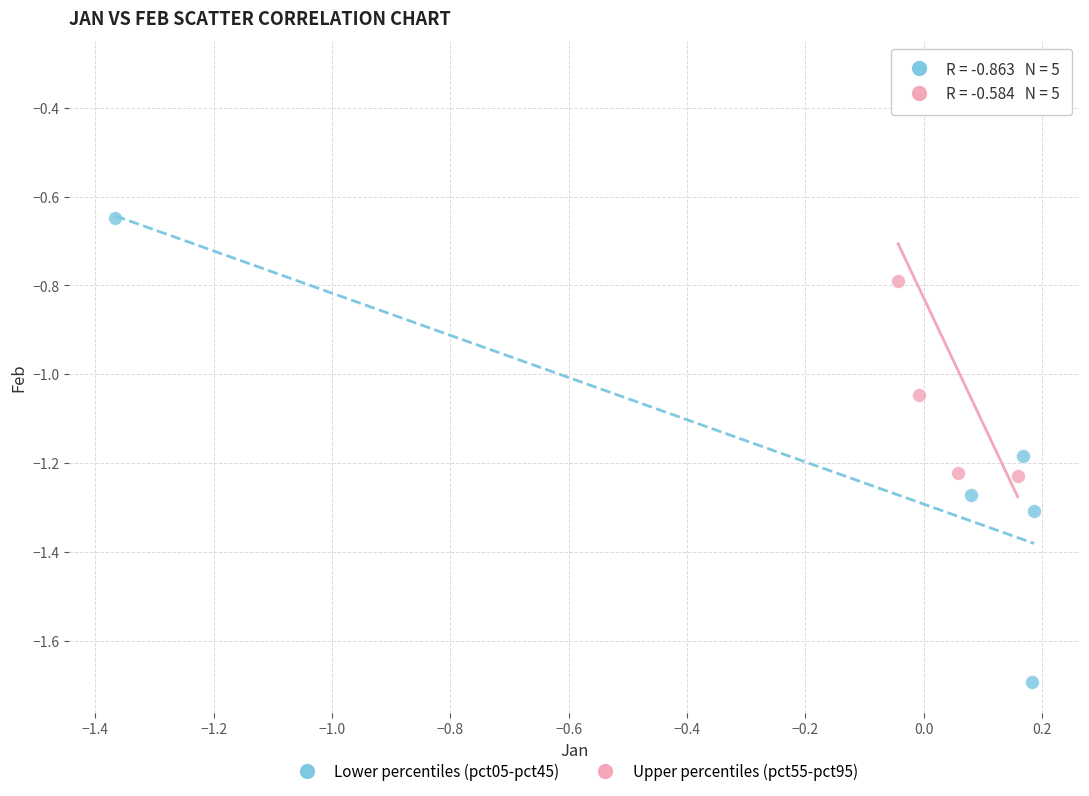

Which series contains the lowest Y value?

Lower percentiles (pct05-pct45)